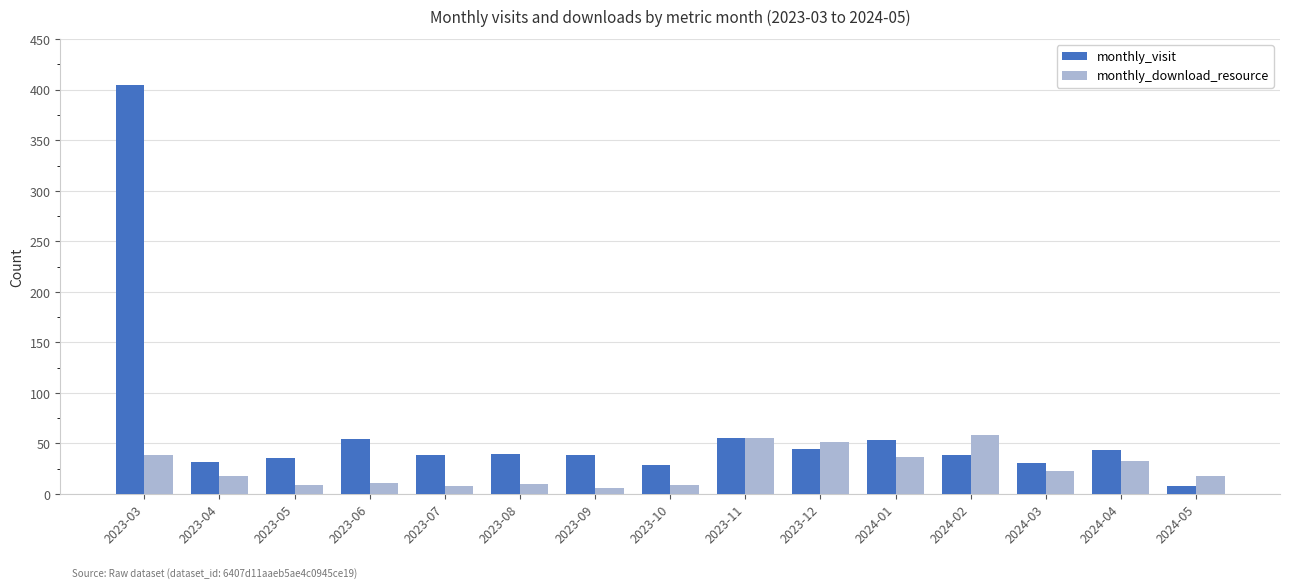

Between 2023-12 and 2024-03, which series saw the biggest shift?

monthly_download_resource